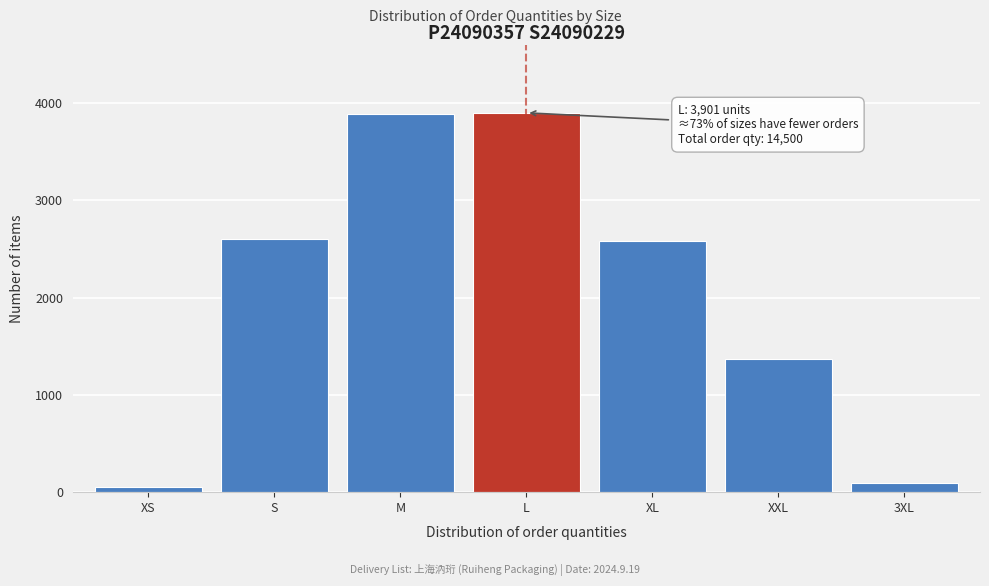

What is the change in value from L to 3XL?

-3805